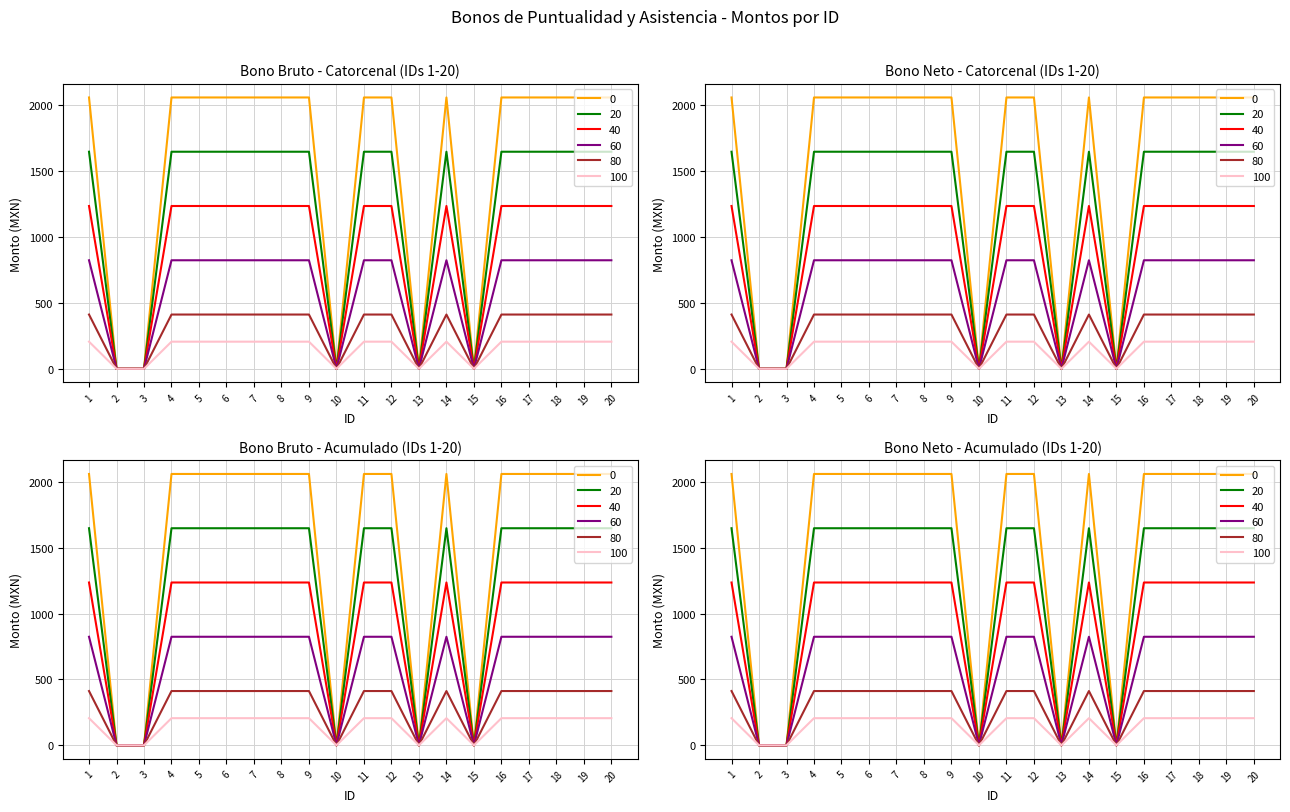

True or false: Monto neto de los bonos and Monto bruto de los bonos cross at least once.

False